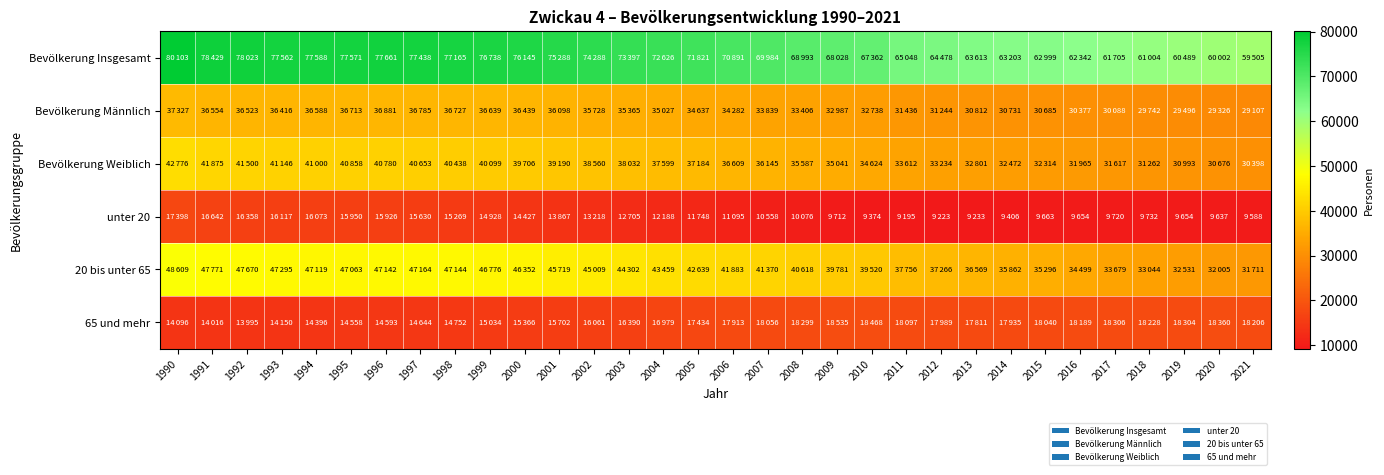

At how many categories does at least one series exceed 53380?

32